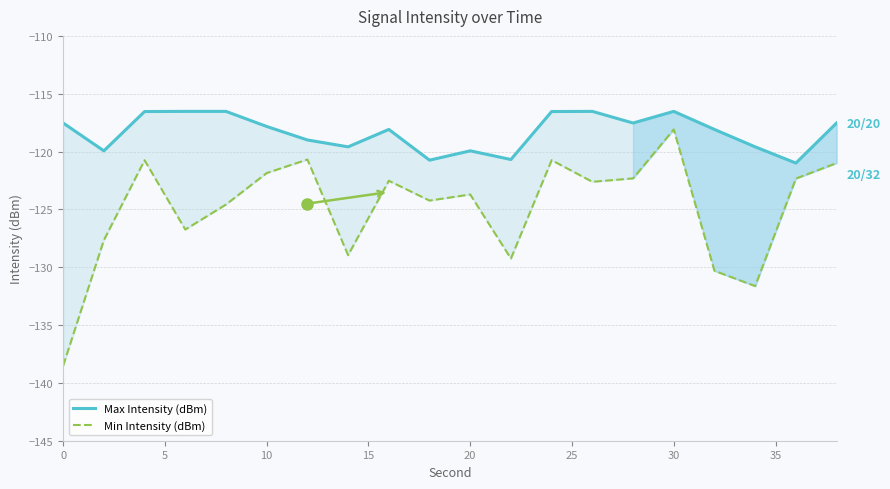

Rank the series by their maximum value, from lowest to highest.

Min Intensity (dBm), Max Intensity (dBm)